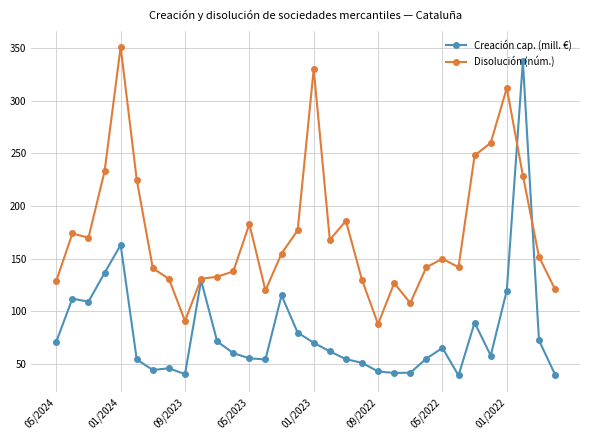

What is the value of the Disolución (núm.) point at the 11th from the left?

133.0